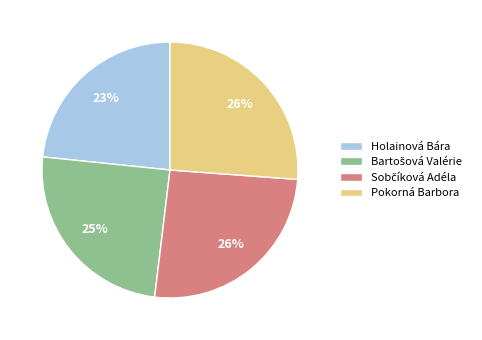

Which has a higher value, Pokorná Barbora or Holainová Bára?

Pokorná Barbora